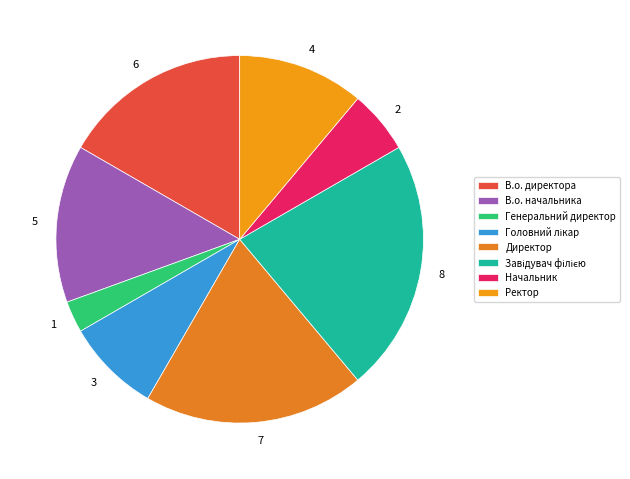

How many segments does this pie chart have?

8